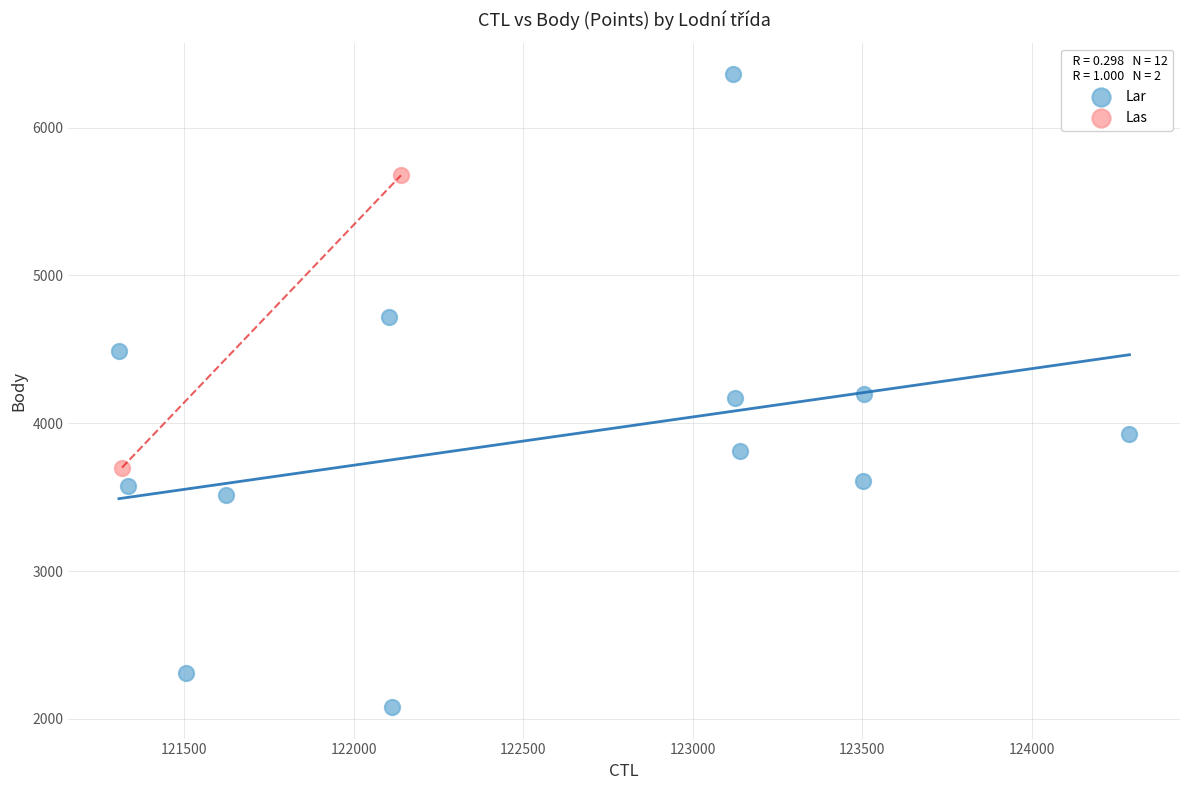

What are all the series names shown in the legend?

Lar, Las